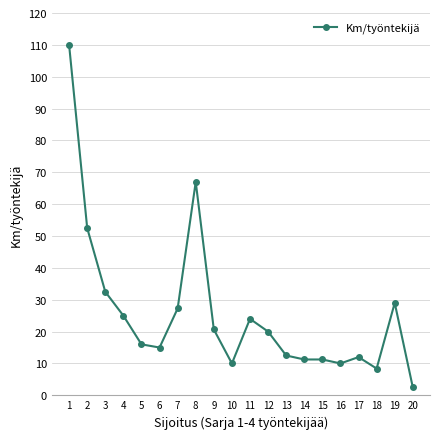

Approximately how many times larger is the value at 4 compared to 3?

0.8